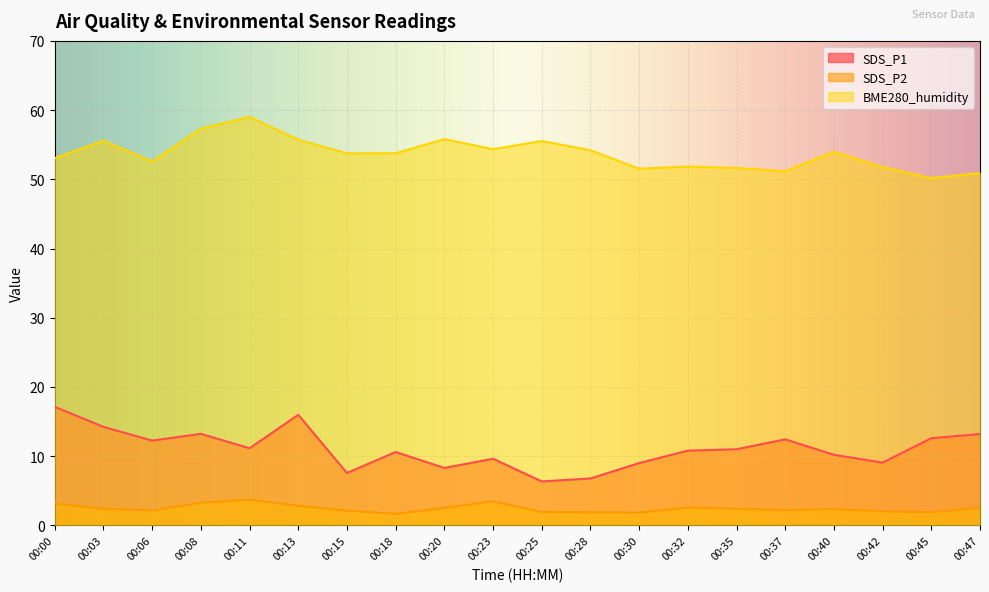

Which label corresponds to the smallest value in the chart?

00:18